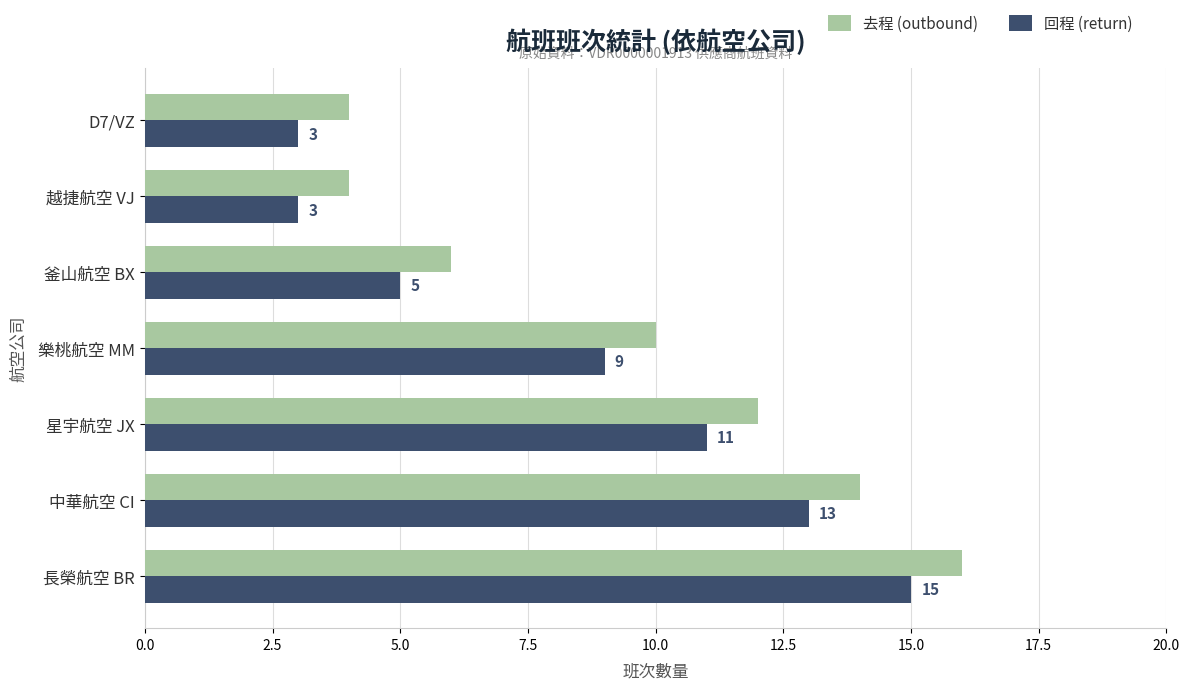

What is the highest value of the 回程 (return) series?

15